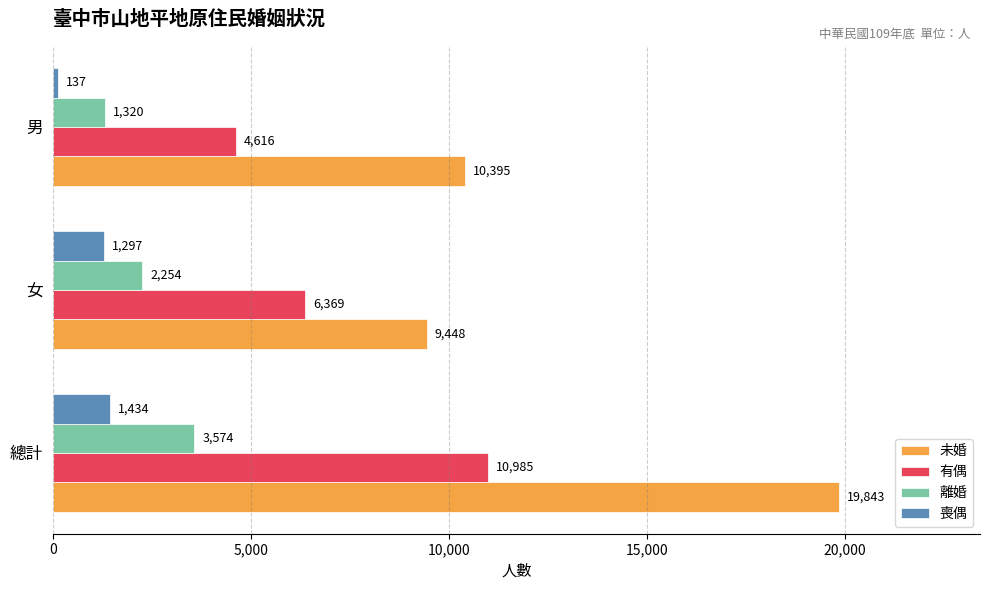

Is the value of 有偶 at 總計 greater than the value of 喪偶 at 女?

Yes